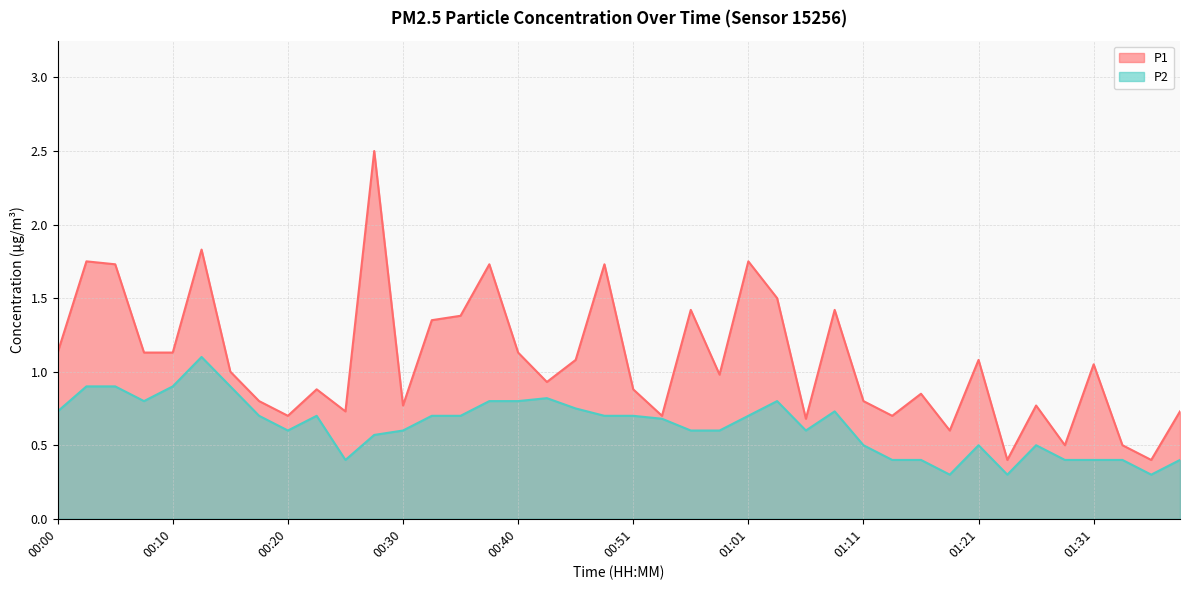

Reading right to left, transcribe all the data shown in this chart.

P1: 01:39=0.7	01:36=0.4	01:34=0.5	01:31=1.1	01:29=0.5	01:26=0.8	01:24=0.4	01:21=1.1	01:19=0.6	01:16=0.8	01:14=0.7	01:11=0.8	01:08=1.4	01:06=0.7	01:03=1.5	01:01=1.8	00:58=1.0	00:56=1.4	00:53=0.7	00:51=0.9	00:48=1.7	00:46=1.1	00:43=0.9	00:40=1.1	00:38=1.7	00:35=1.4	00:33=1.4	00:30=0.8	00:28=2.5	00:25=0.7	00:23=0.9	00:20=0.7	00:18=0.8	00:15=1.0	00:13=1.8	00:10=1.1	00:08=1.1	00:05=1.7	00:03=1.8	00:00=1.1
P2: 01:39=0.4	01:36=0.3	01:34=0.4	01:31=0.4	01:29=0.4	01:26=0.5	01:24=0.3	01:21=0.5	01:19=0.3	01:16=0.4	01:14=0.4	01:11=0.5	01:08=0.7	01:06=0.6	01:03=0.8	01:01=0.7	00:58=0.6	00:56=0.6	00:53=0.7	00:51=0.7	00:48=0.7	00:46=0.8	00:43=0.8	00:40=0.8	00:38=0.8	00:35=0.7	00:33=0.7	00:30=0.6	00:28=0.6	00:25=0.4	00:23=0.7	00:20=0.6	00:18=0.7	00:15=0.9	00:13=1.1	00:10=0.9	00:08=0.8	00:05=0.9	00:03=0.9	00:00=0.7